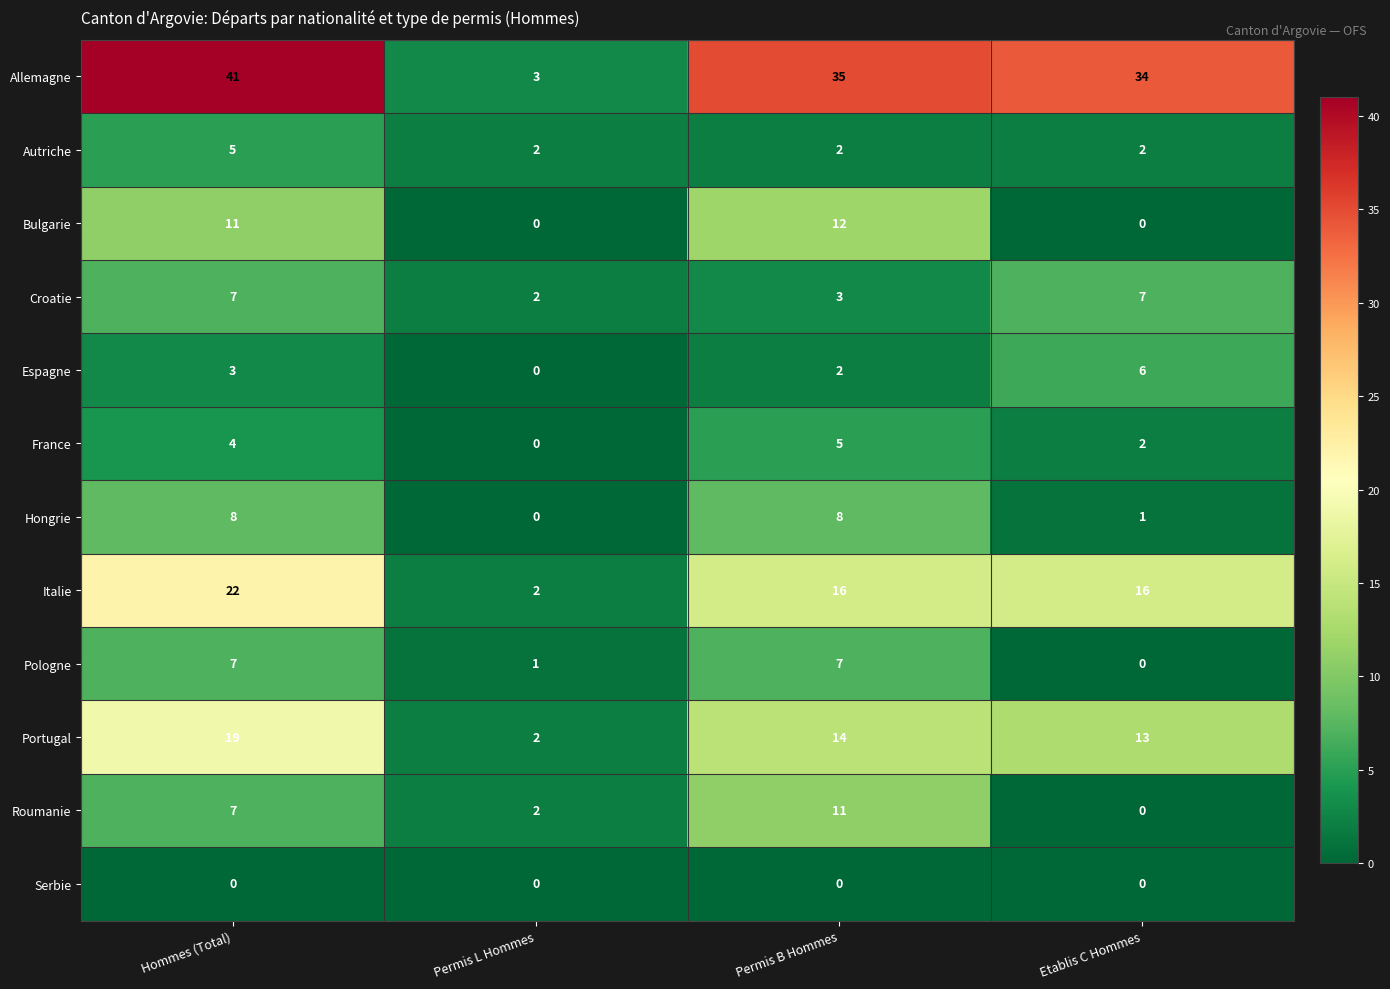

True or false: Bulgarie has a value of -4 at Permis L Hommes.

False